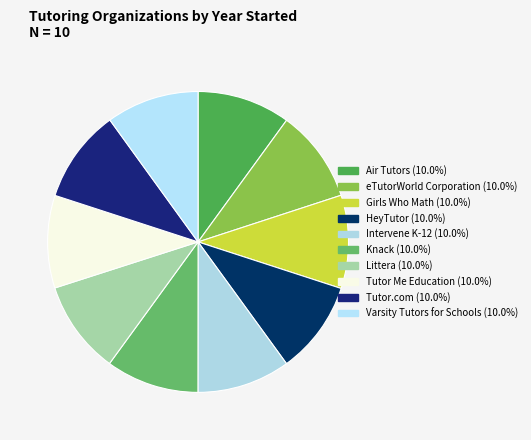

To the nearest percent, what is the average slice percentage?

10%